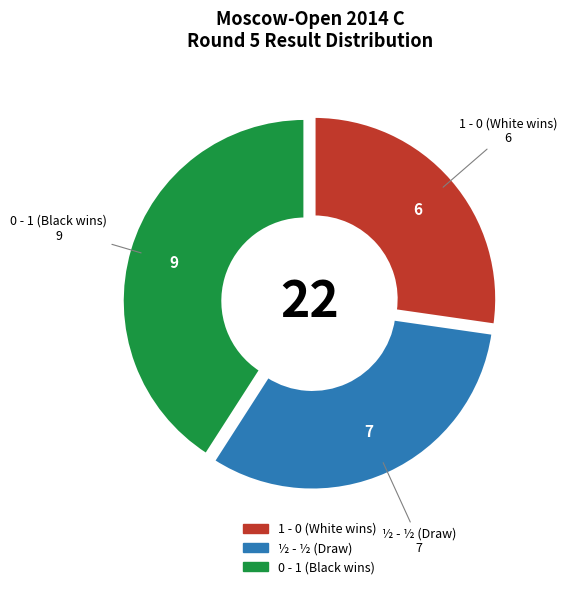

Count the number of slices in the pie.

3